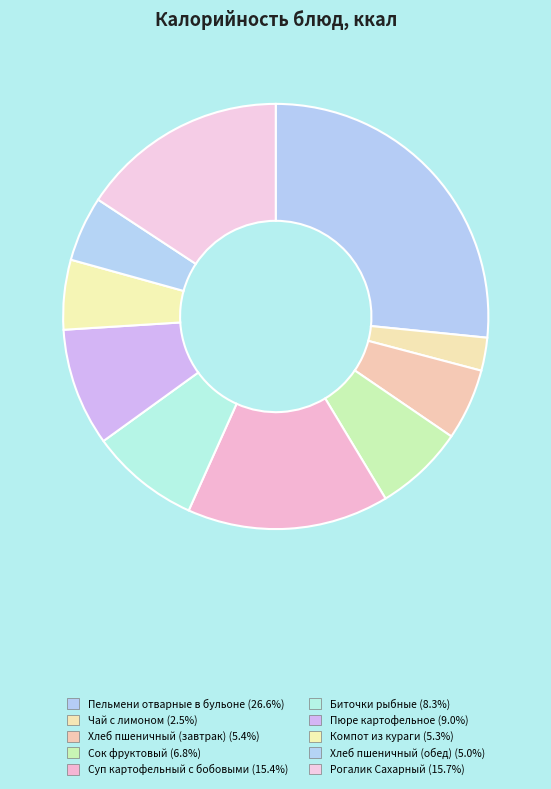

Is it true that Чай с лимоном is 3% of the pie?

True